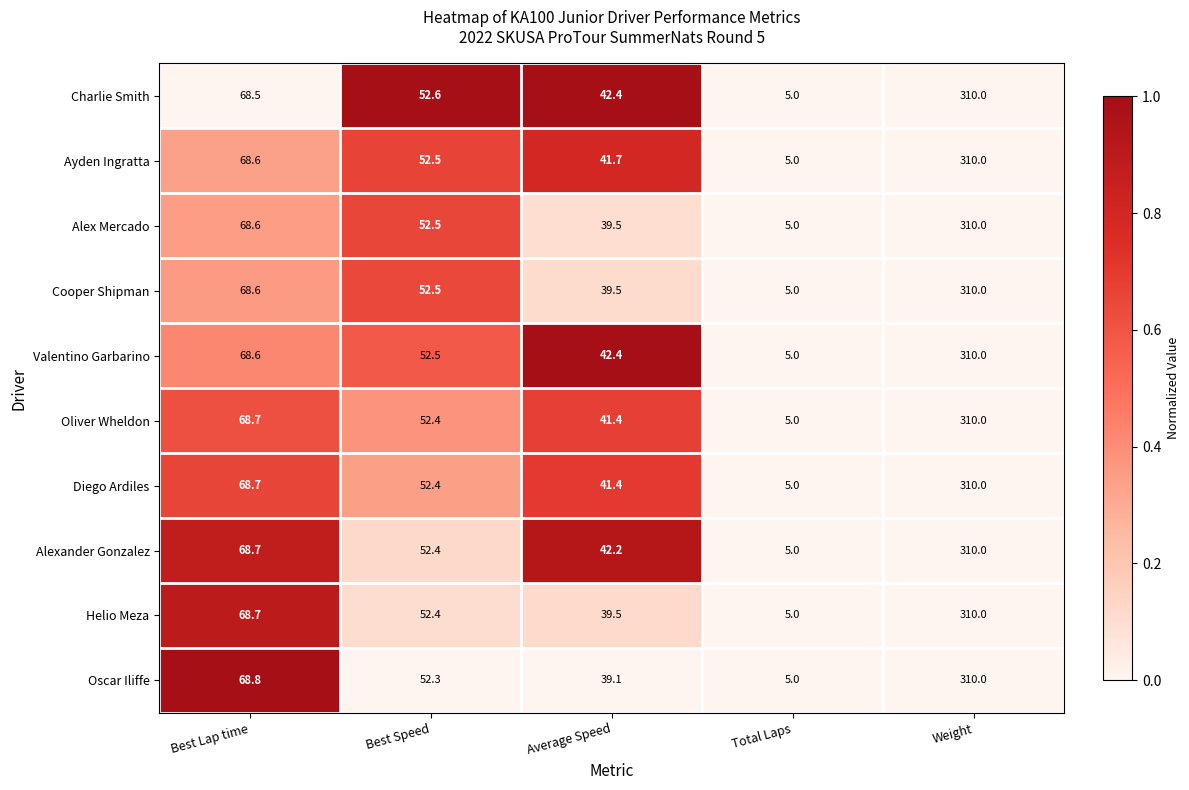

What is the difference between the highest and lowest values at Average Speed?

3.3